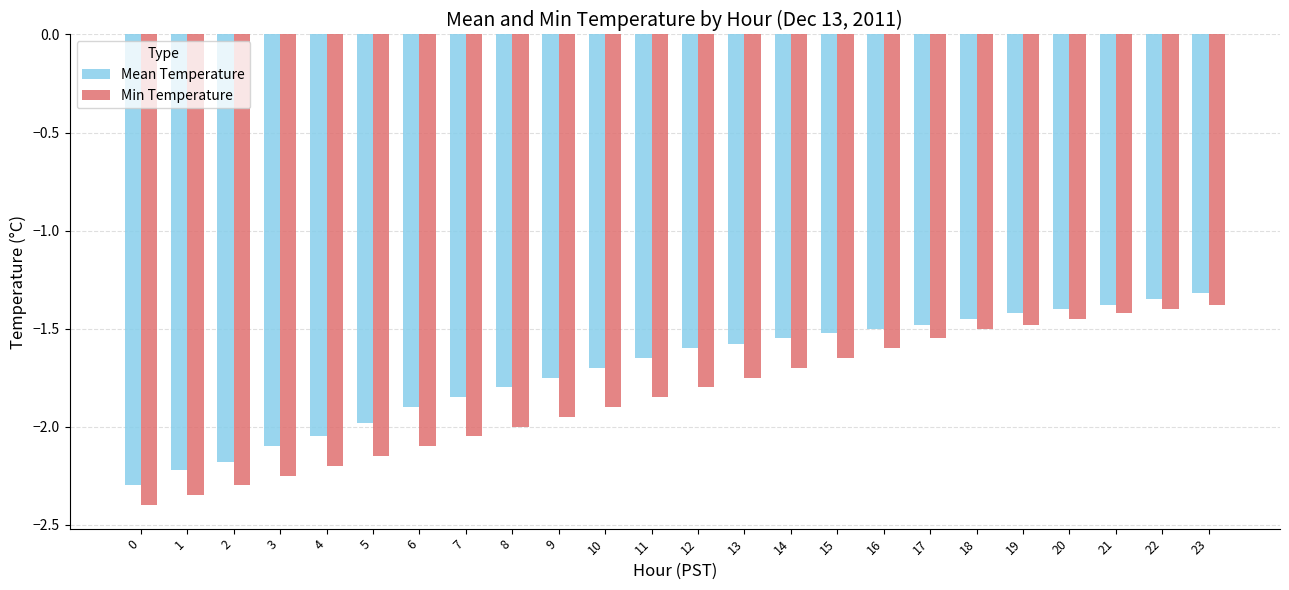

How many bars are there in total?

48